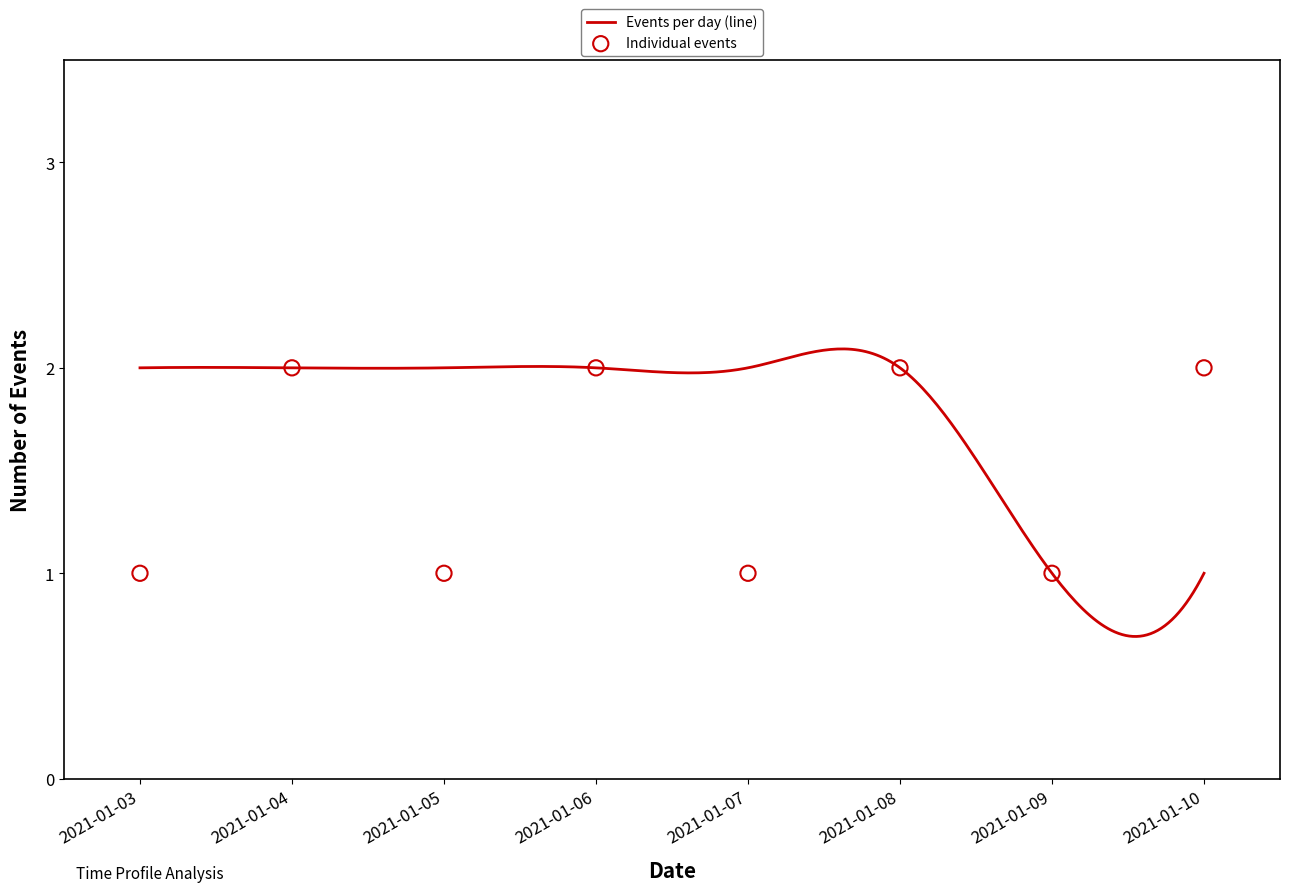

Between 2021-01-04 and 2021-01-05, which is larger?

2021-01-04